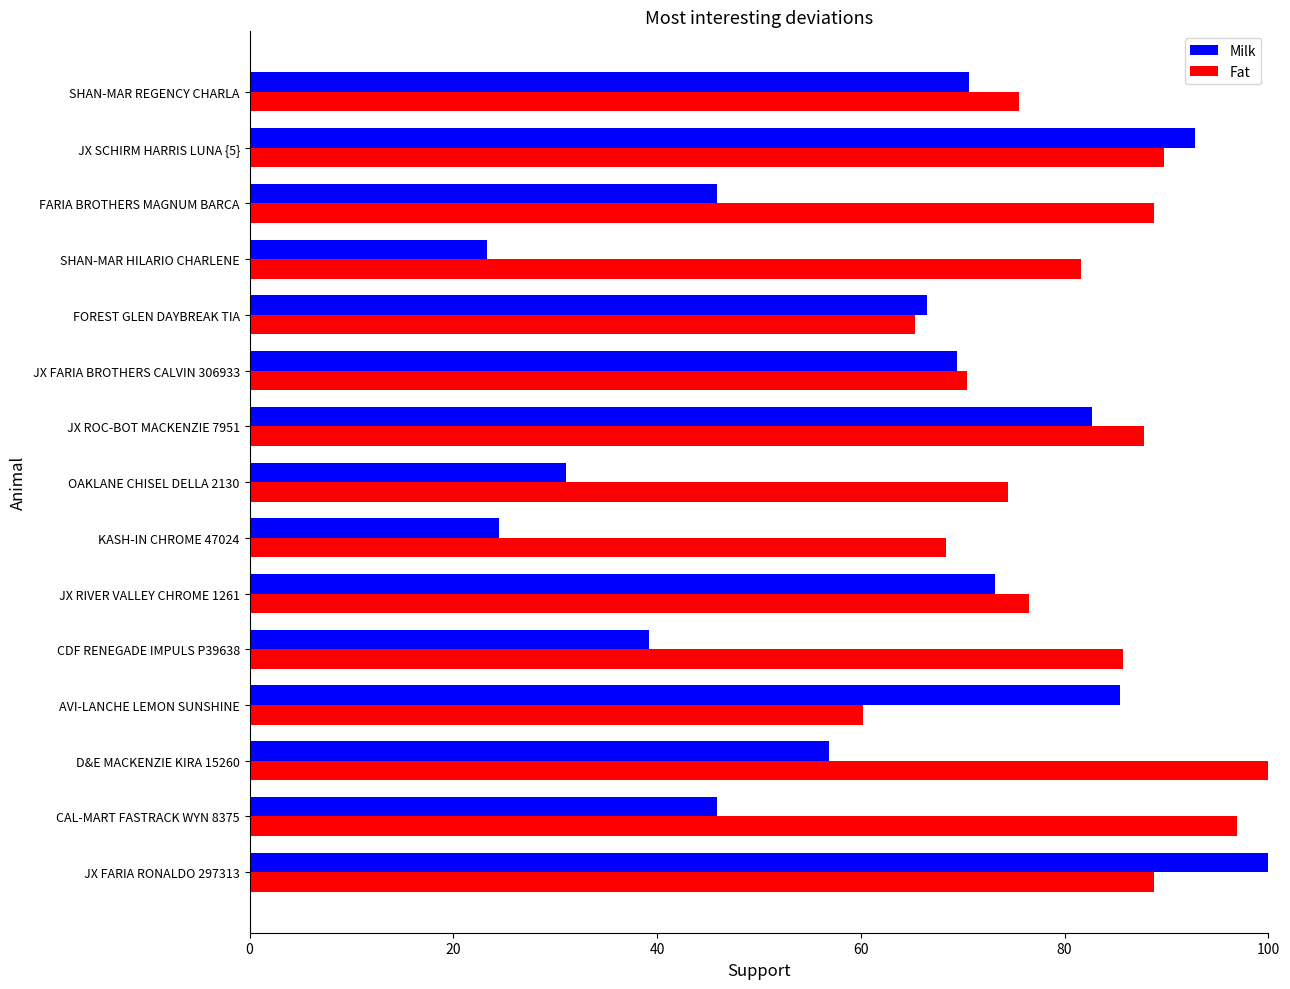

Rank the series by their average value, from highest to lowest.

Fat, Milk